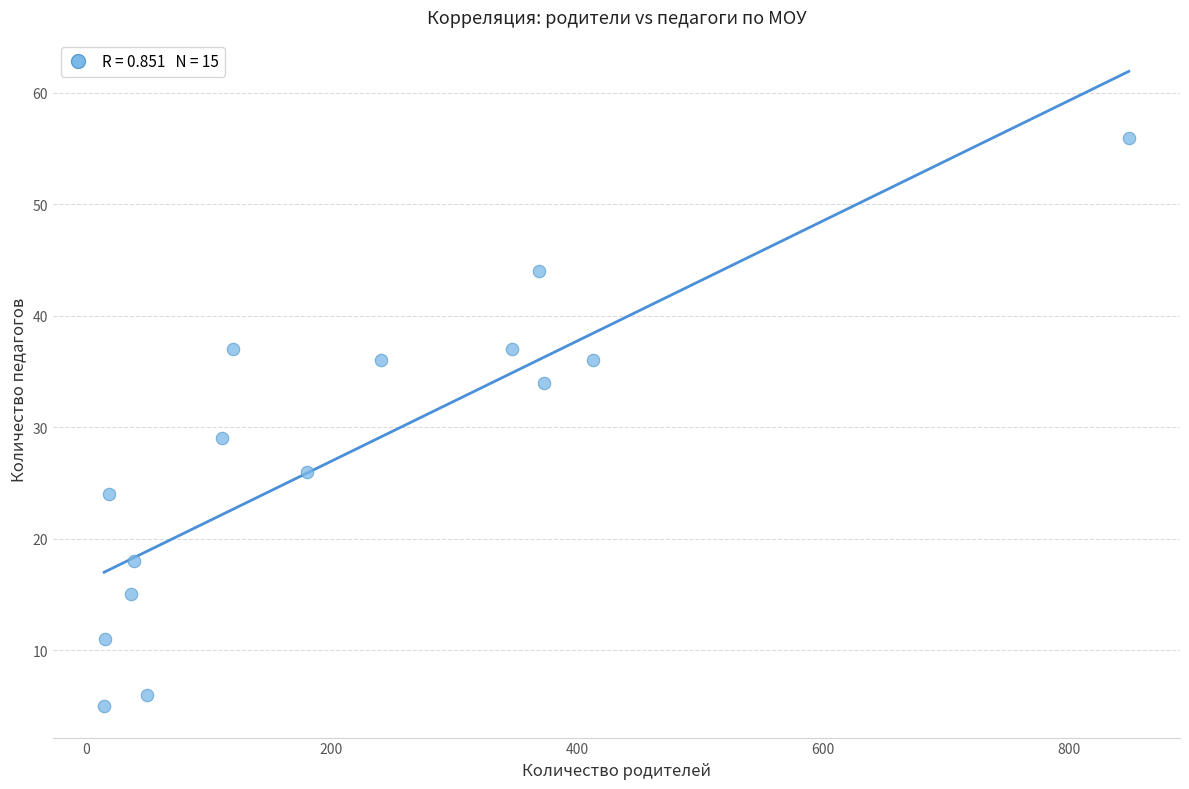

What Y value in the scatter plot is closest to 30?

29